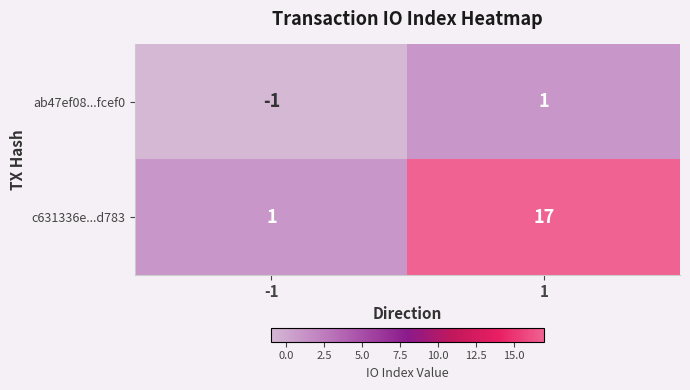

Rank the series by their maximum value, from highest to lowest.

c631336e...d783, ab47ef08...fcef0